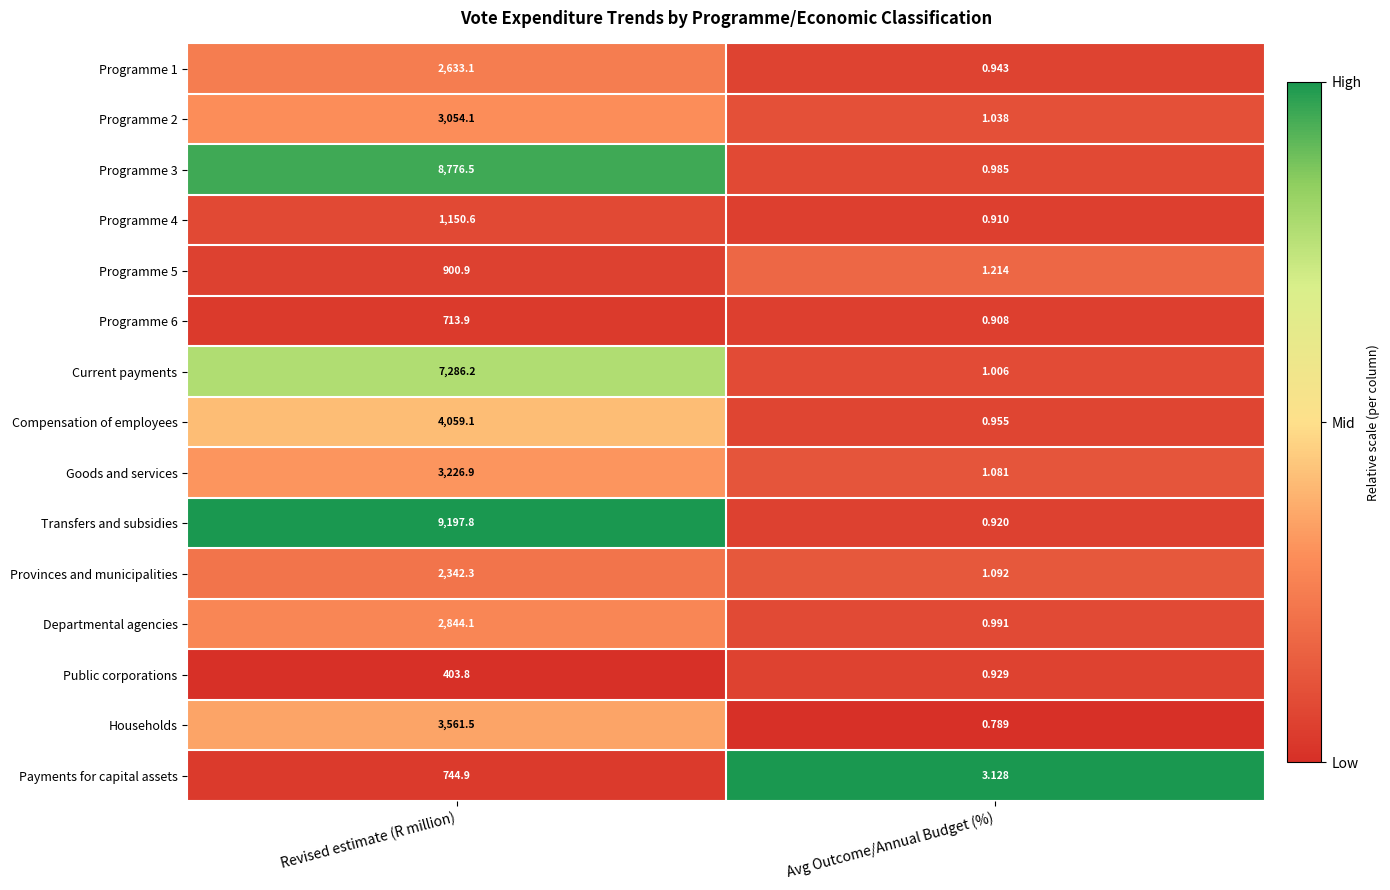

What is the total value across all series at Avg Outcome/Annual Budget (%)?

16.9